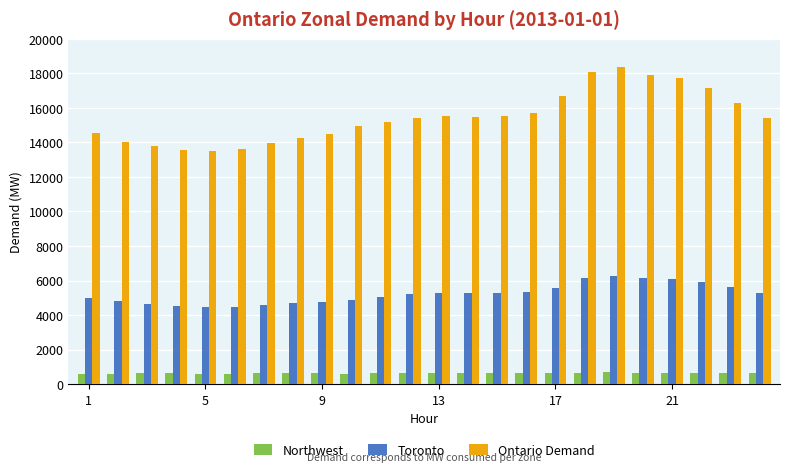

Which series has the largest total across all categories?

Ontario Demand